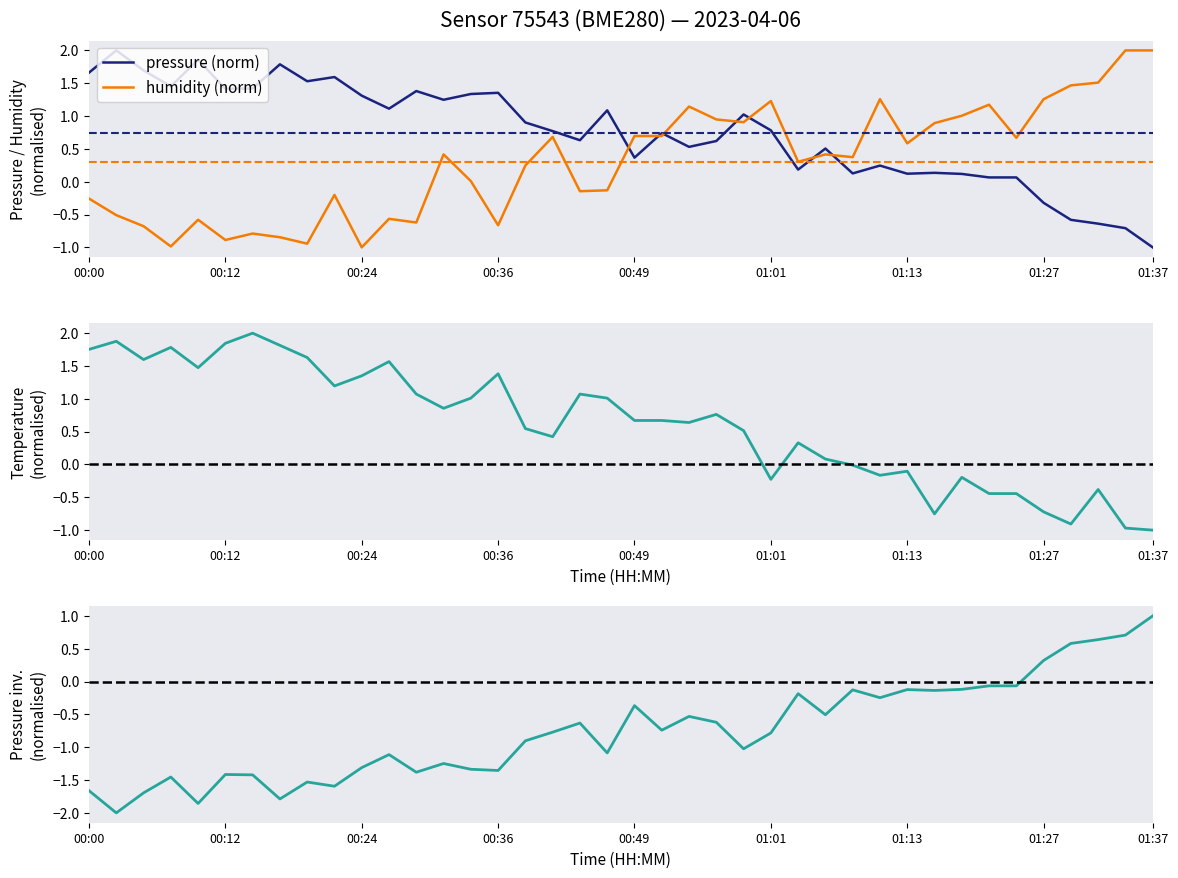

How many values in the pressure inv (norm) series exceed 0?

5